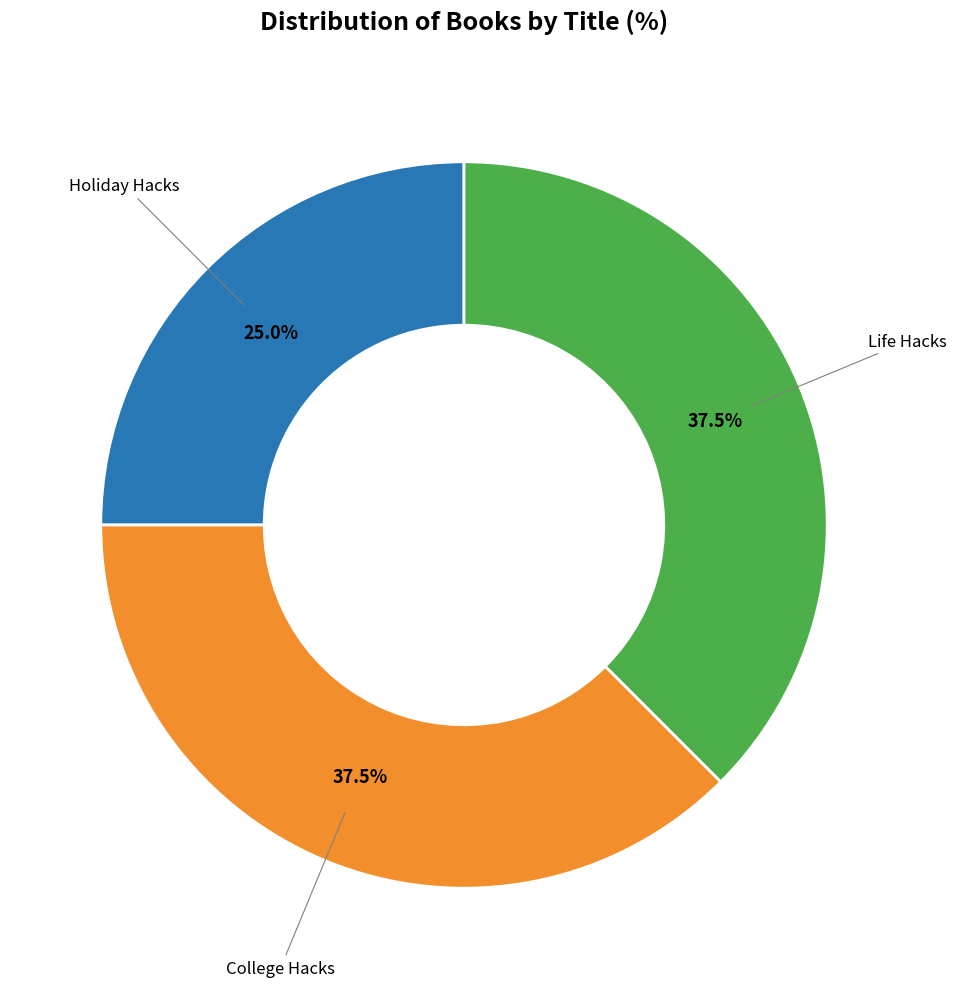

What is the smallest slice in the pie chart?

Holiday Hacks